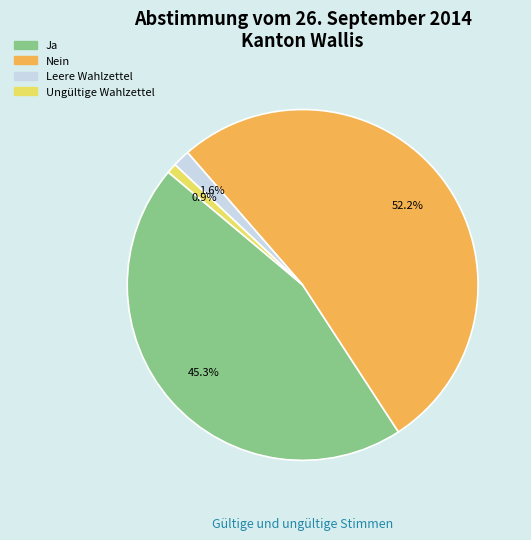

Which has a higher value, Ja or Nein?

Nein